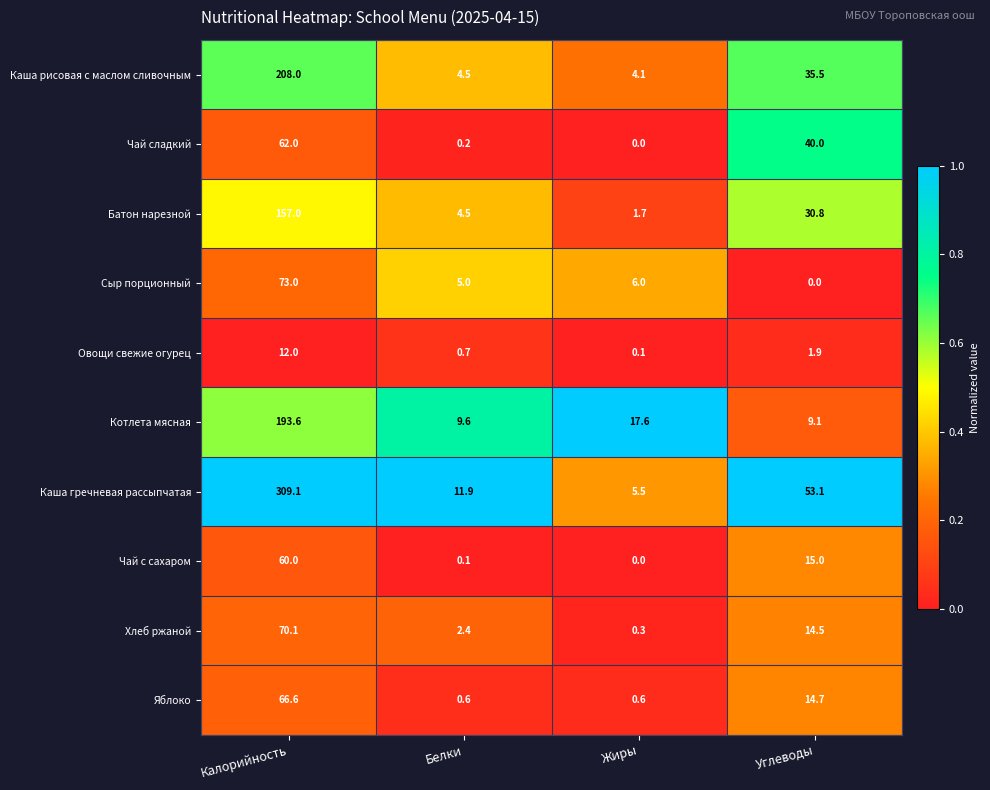

Is it true that Чай сладкий equals 13.1 at Углеводы?

False